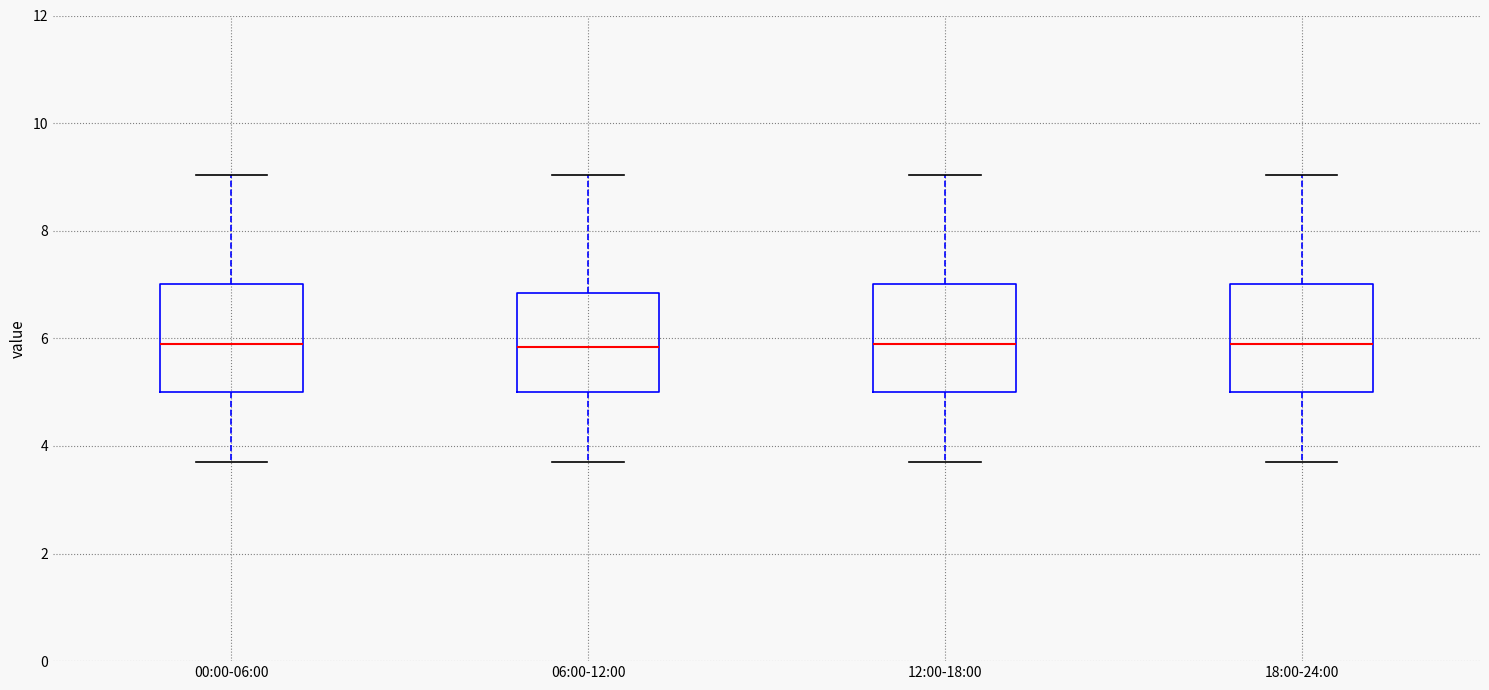

Reading left to right, read every box against the y-axis: the position of its median line, the range the box covers, and the ends of its whiskers. The values are not printed on the chart, so give them approximately, as read against the axis.

00:00-06:00: median 6.0, box 5.0 to 7.0, whiskers 3.8 to 9.0
06:00-12:00: median 5.8, box 5.0 to 6.8, whiskers 3.8 to 9.0
12:00-18:00: median 6.0, box 5.0 to 7.0, whiskers 3.8 to 9.0
18:00-24:00: median 6.0, box 5.0 to 7.0, whiskers 3.8 to 9.0